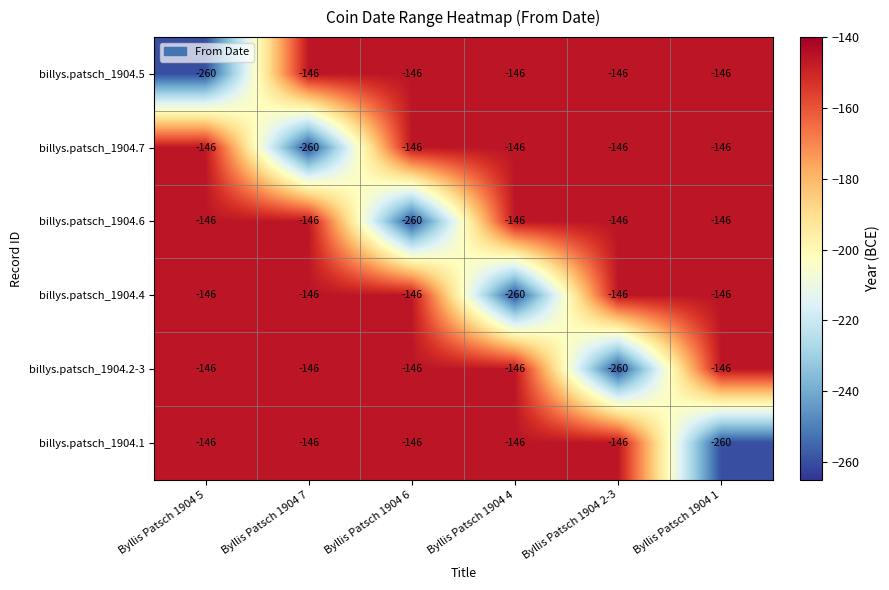

How many data points does each series have?

6